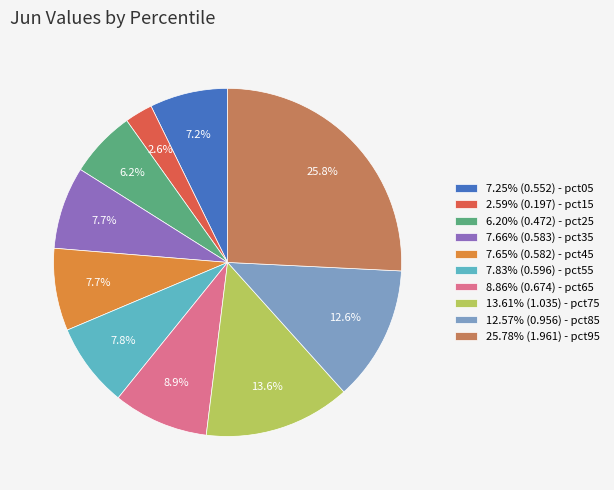

Is 6.20% (0.472) - pct25 the majority of the pie?

No